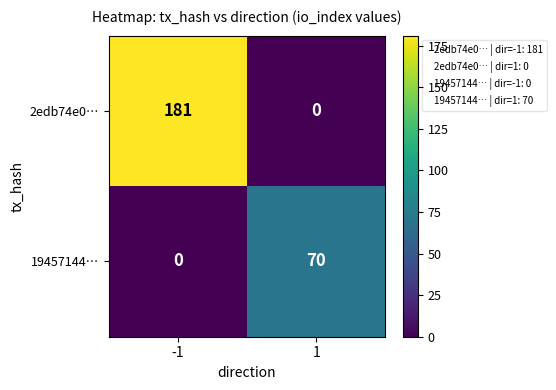

Reading right to left, what are all the values shown in this chart?

2edb74e0…: 0	181
19457144…: 70	0